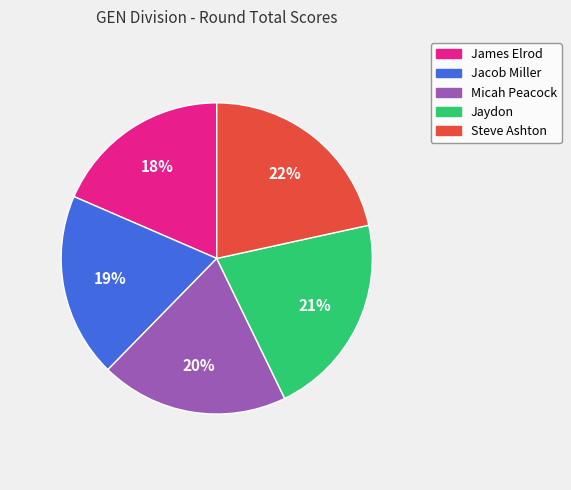

What is the smallest slice in the pie chart?

James Elrod